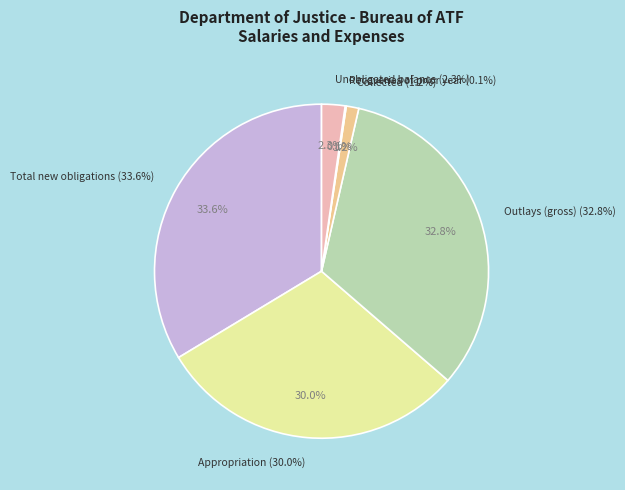

To the nearest percent, what is the difference between the Total new obligations and Unobligated balance brought forward slice percentages?

31%